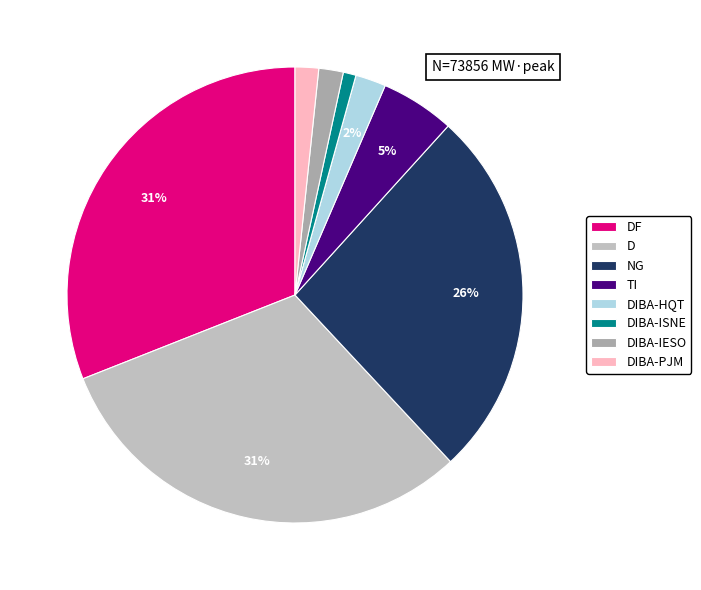

Combined, what portion of the pie is DF and NG?

57.3%